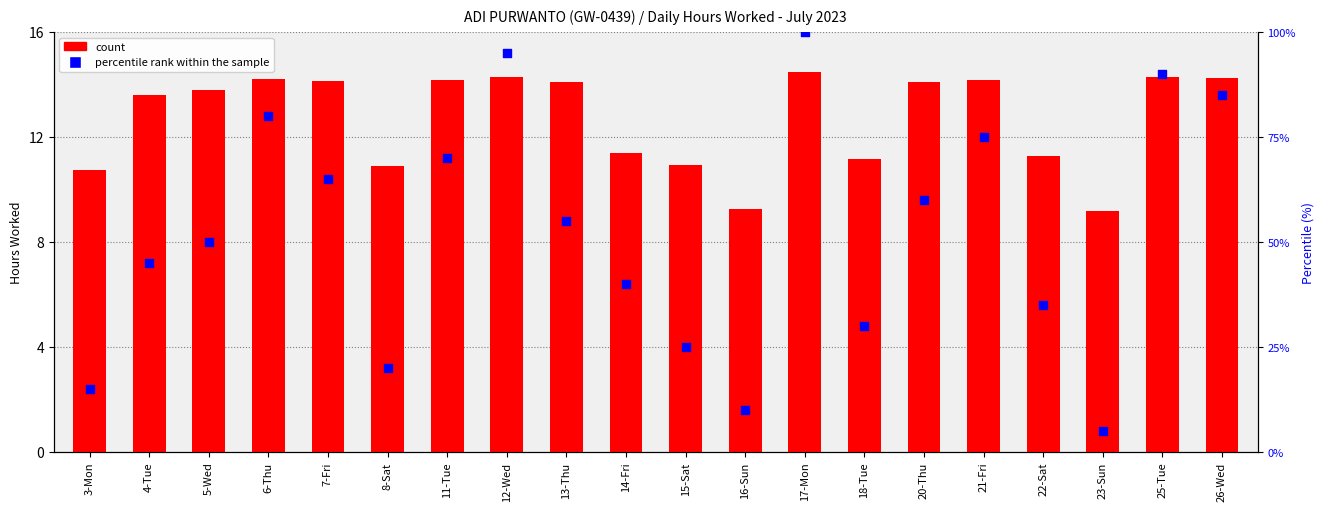

At which category is the sum across all series the highest?

17-Mon